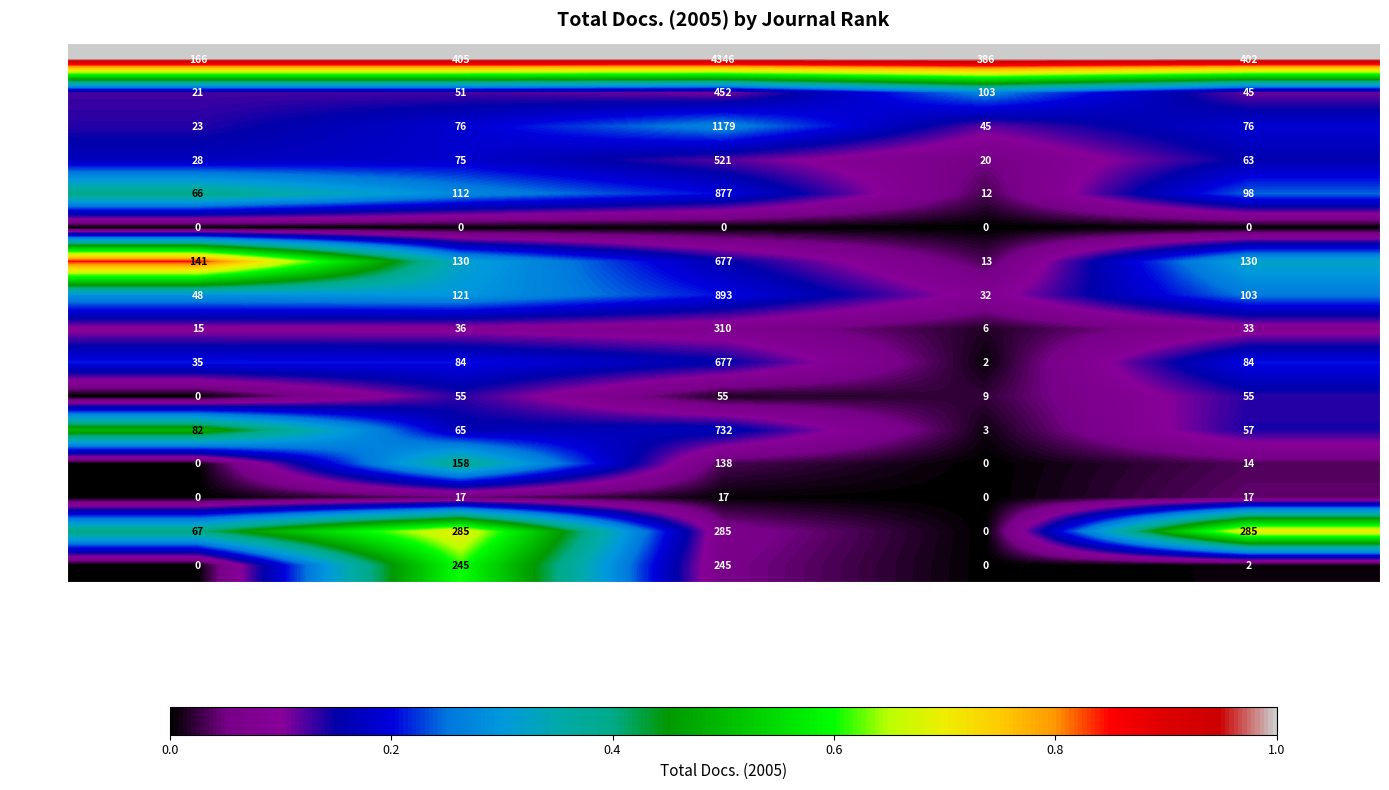

What is the total value across all series at Total Refs.?

11404